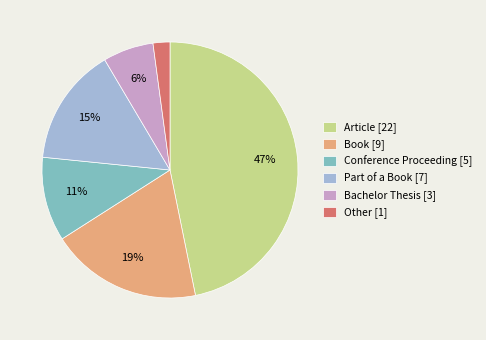

To the nearest percent, what is the difference between the Article and Book slice percentages?

28%